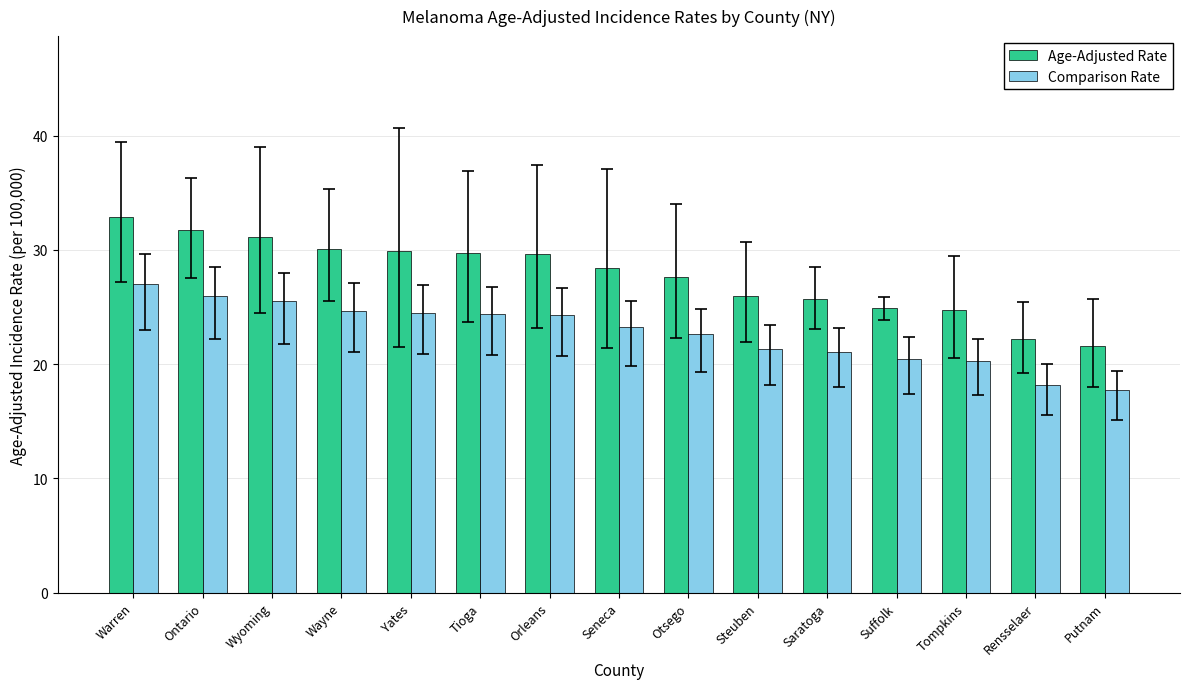

What are all the series names shown in the legend?

Age-Adjusted Rate, Comparison Rate